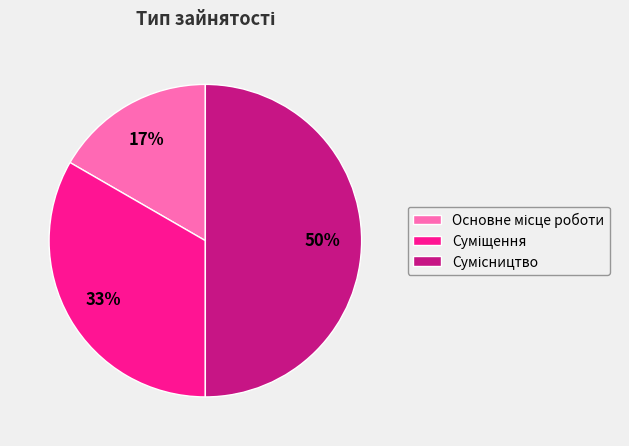

Count the number of slices in the pie.

3